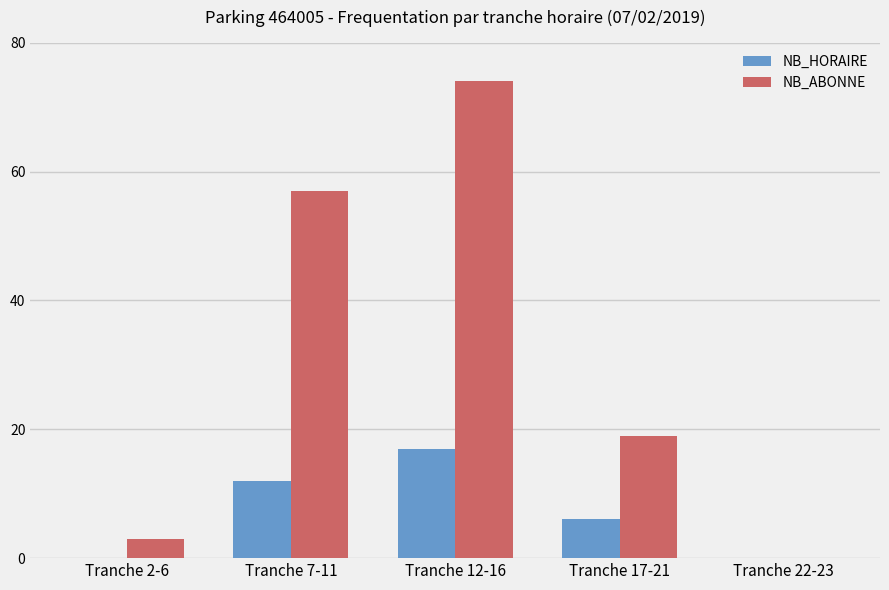

Where is NB_ABONNE nearest to the value 37?

Tranche 17-21